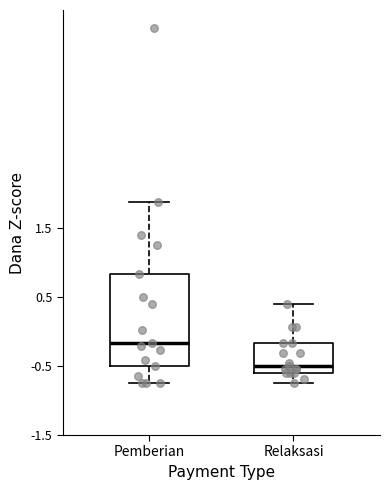

Reading left to right, transcribe this box plot: for each box, give where its median line is, the range the box spans, and where its two whiskers end, as read against the y-axis. The values are not printed on the chart, so give them approximately, as read against the axis.

Pemberian: median -0.2, box -0.5 to 0.8, whiskers -0.7 to 1.9
Relaksasi: median -0.5, box -0.6 to -0.2, whiskers -0.7 to 0.4